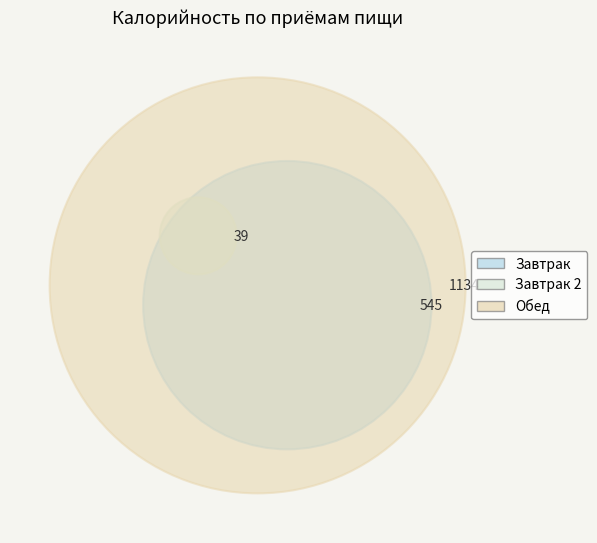

What is the largest slice in the pie chart?

Обед